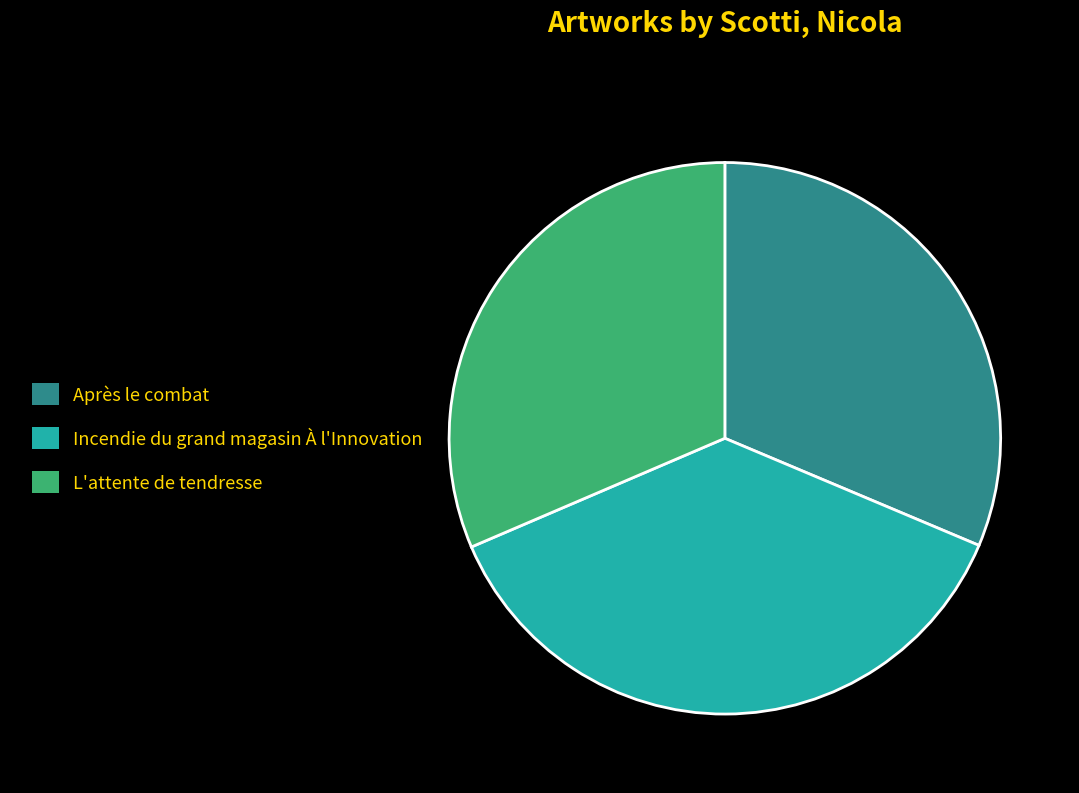

Does Incendie du grand magasin À l'Innovation represent more than half of the total?

No